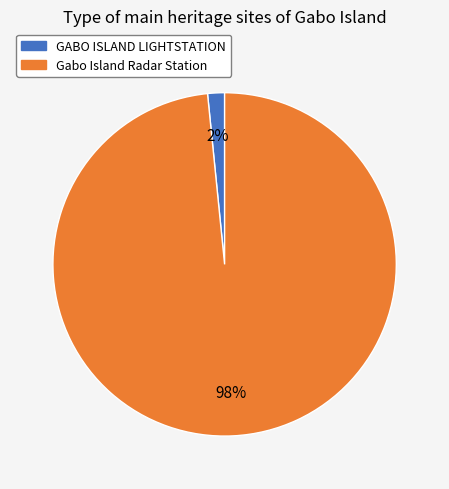

To the nearest percent, what is the combined percentage of Gabo Island Radar Station and GABO ISLAND LIGHTSTATION?

100%